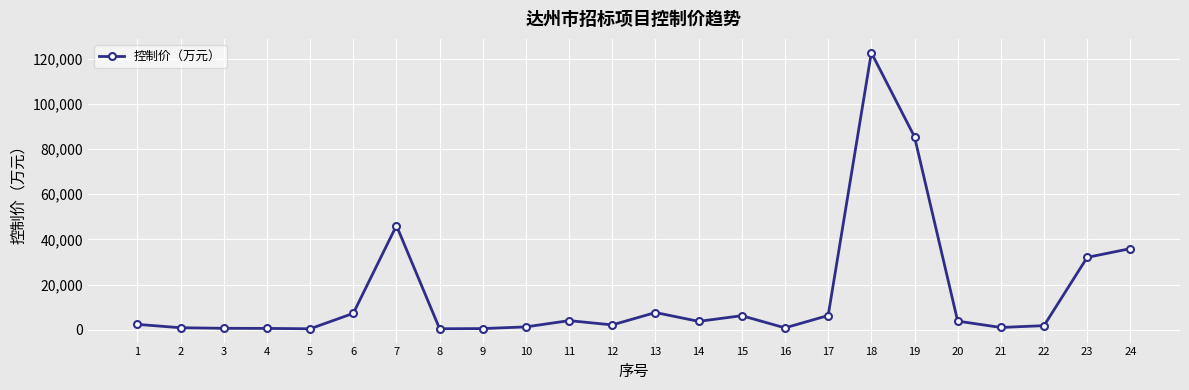

Which label corresponds to the largest value in the chart?

18